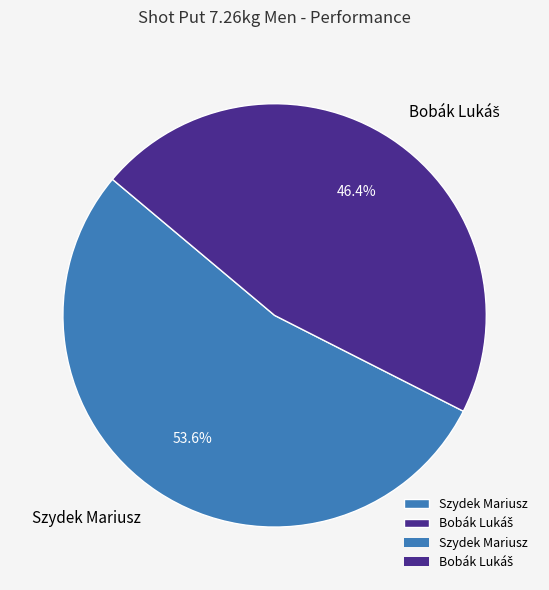

Which slice represents more than half of the pie?

Szydek Mariusz